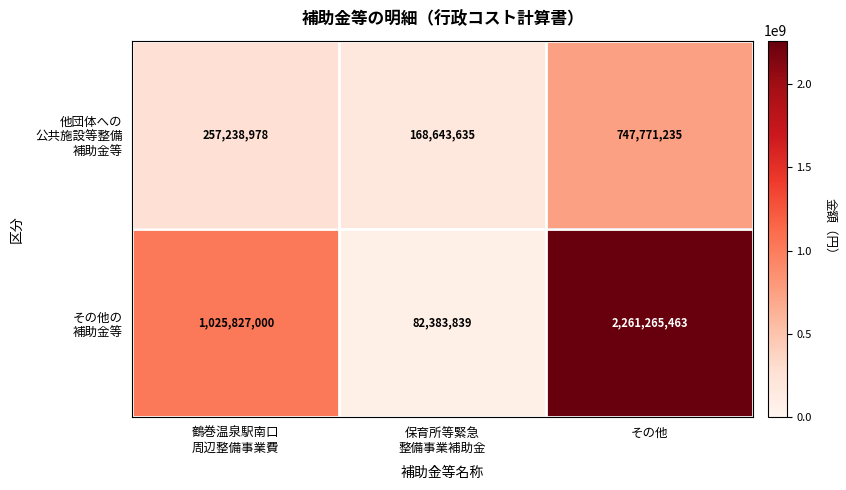

What is the spread (max minus min) of values at その他?

1513494228